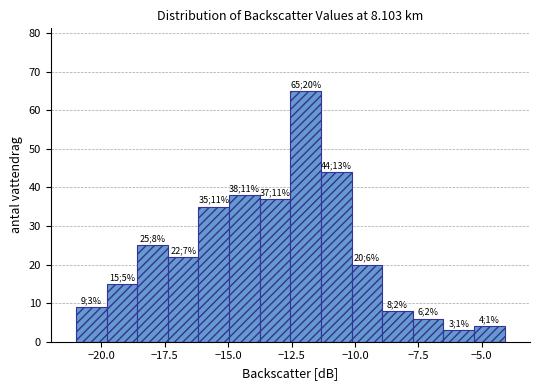

Around what value on the x-axis is the tallest bar? Give the approximate position of its centre, as read against the axis.

-12.0